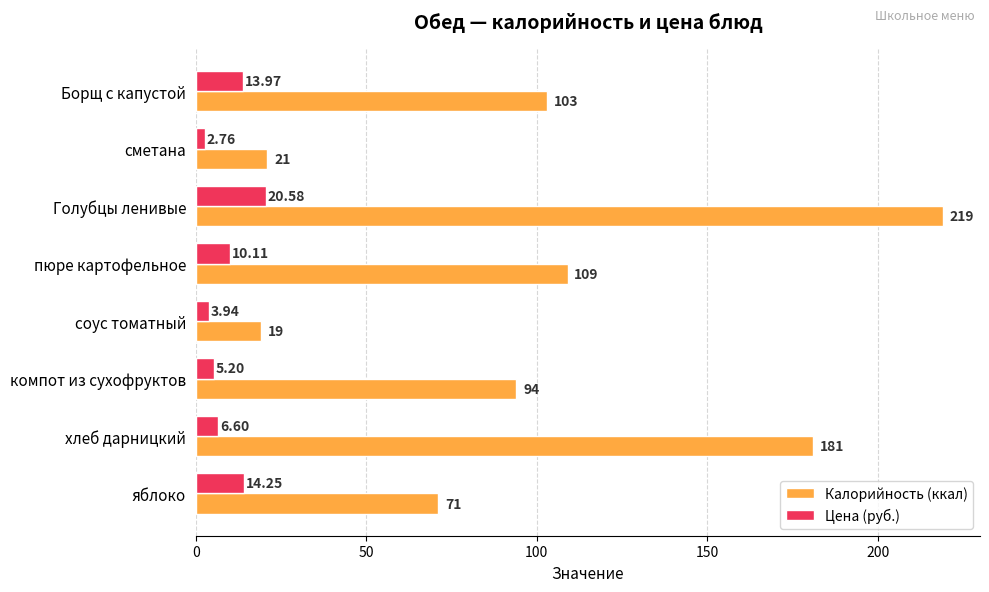

Is the value of Цена (руб.) at хлеб дарницкий greater than the value of Калорийность (ккал) at пюре картофельное?

No